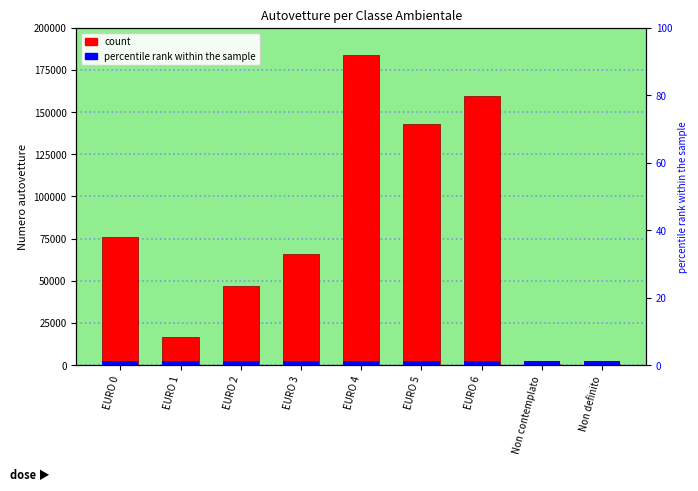

Does the chart contain stacked bars?

No